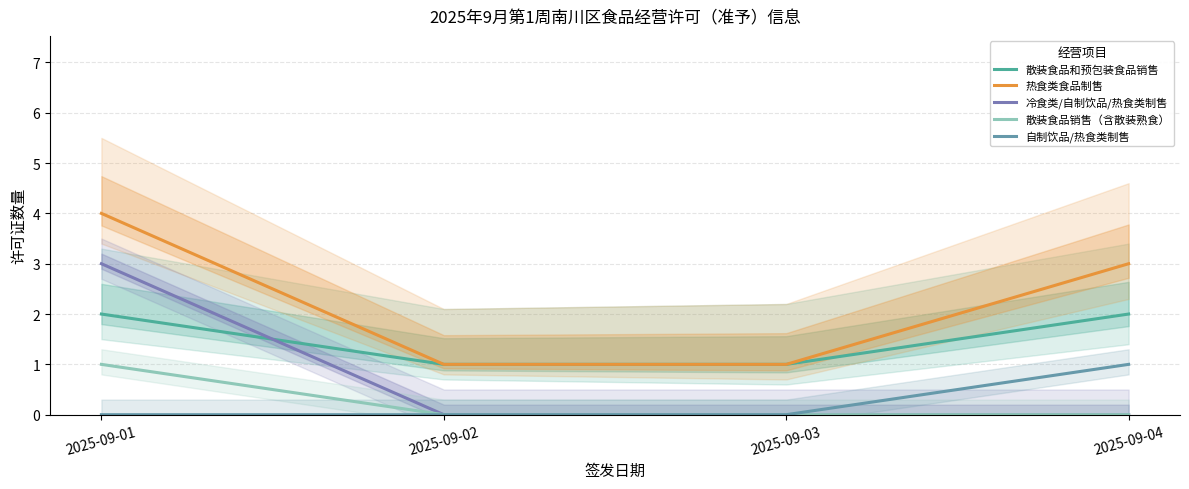

Reading left to right, extract all data points from this chart.

散装食品和预包装食品销售: 2025-09-01=2	2025-09-02=1	2025-09-03=1	2025-09-04=2
热食类食品制售: 2025-09-01=4	2025-09-02=1	2025-09-03=1	2025-09-04=3
冷食类/自制饮品/热食类制售: 2025-09-01=3	2025-09-02=0	2025-09-03=0	2025-09-04=0
散装食品销售（含散装熟食）: 2025-09-01=1	2025-09-02=0	2025-09-03=0	2025-09-04=0
自制饮品/热食类制售: 2025-09-01=0	2025-09-02=0	2025-09-03=0	2025-09-04=1